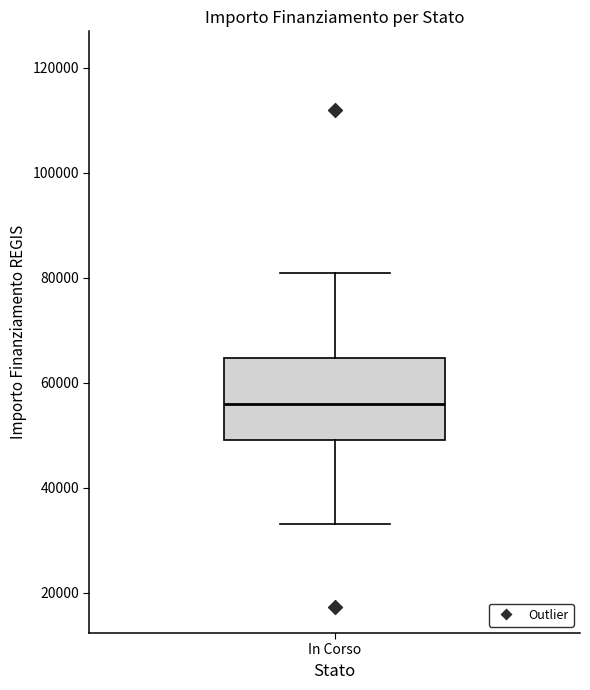

Transcribe this box plot: give where the median line is, the range the box spans, and where the two whiskers end, as read against the y-axis. The values are not printed on the chart, so give them approximately, as read against the axis.

median 56000, box 50000 to 64000, whiskers 32000 to 80000